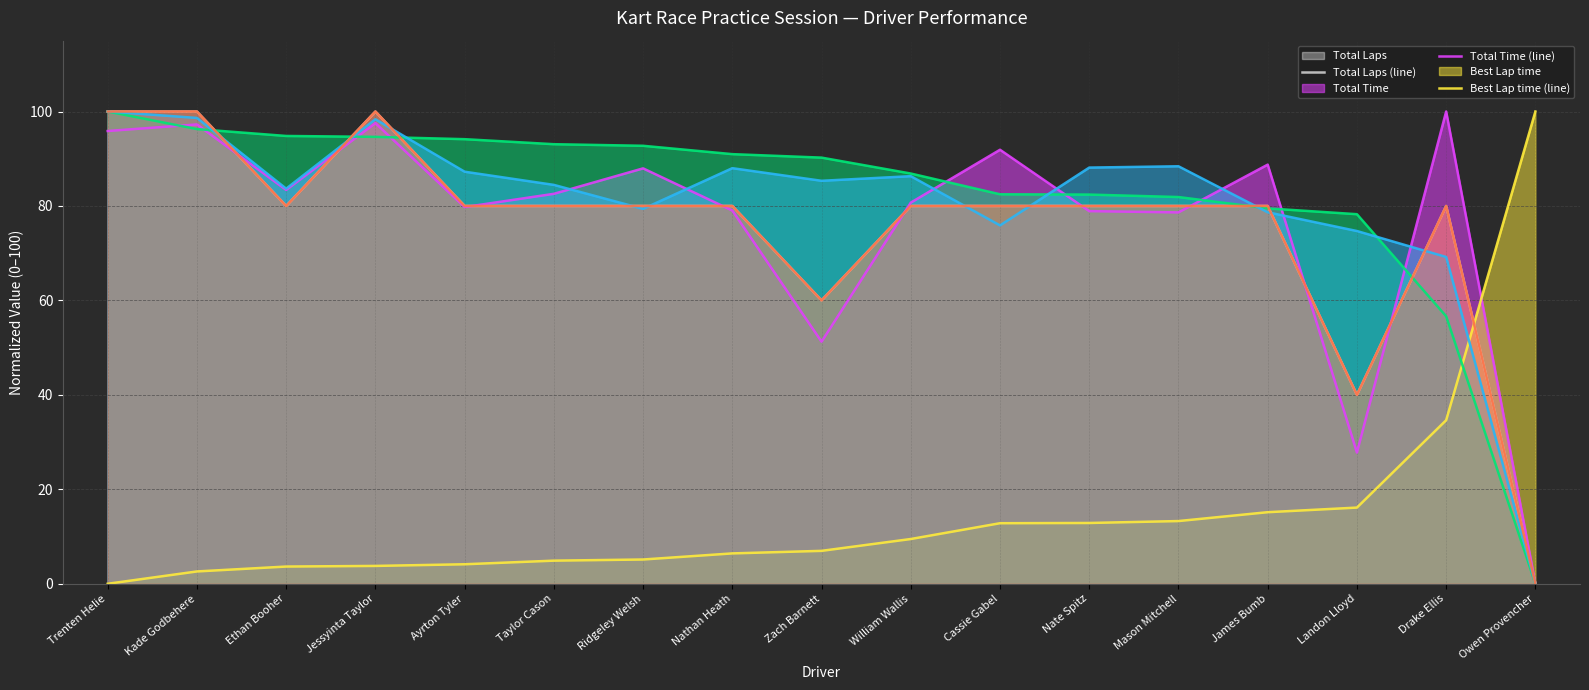

At which category is the sum across all series the highest?

Trenten Helie